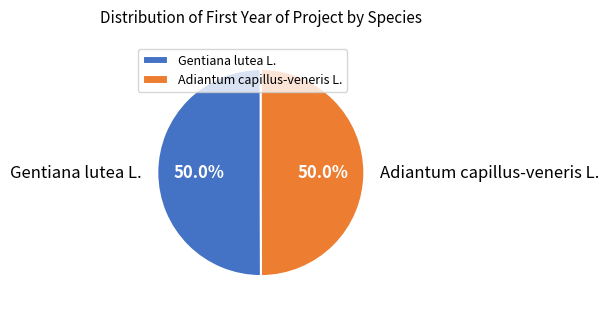

The Adiantum capillus-veneris L. slice represents 64% of the pie. True or false?

False